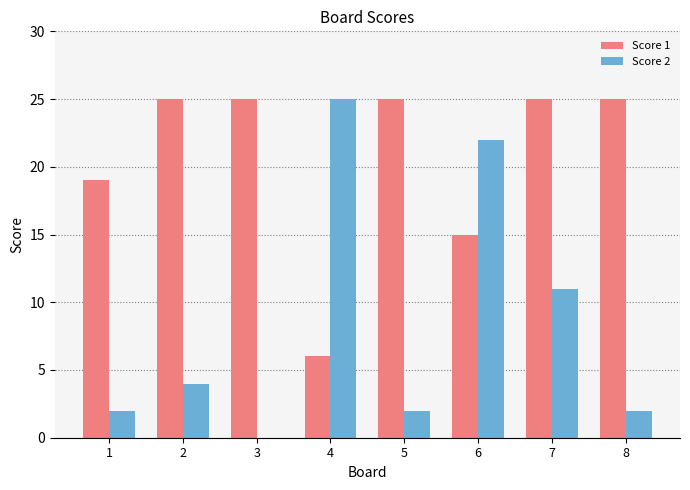

Is it true that Score 2 equals 7 at 4?

False